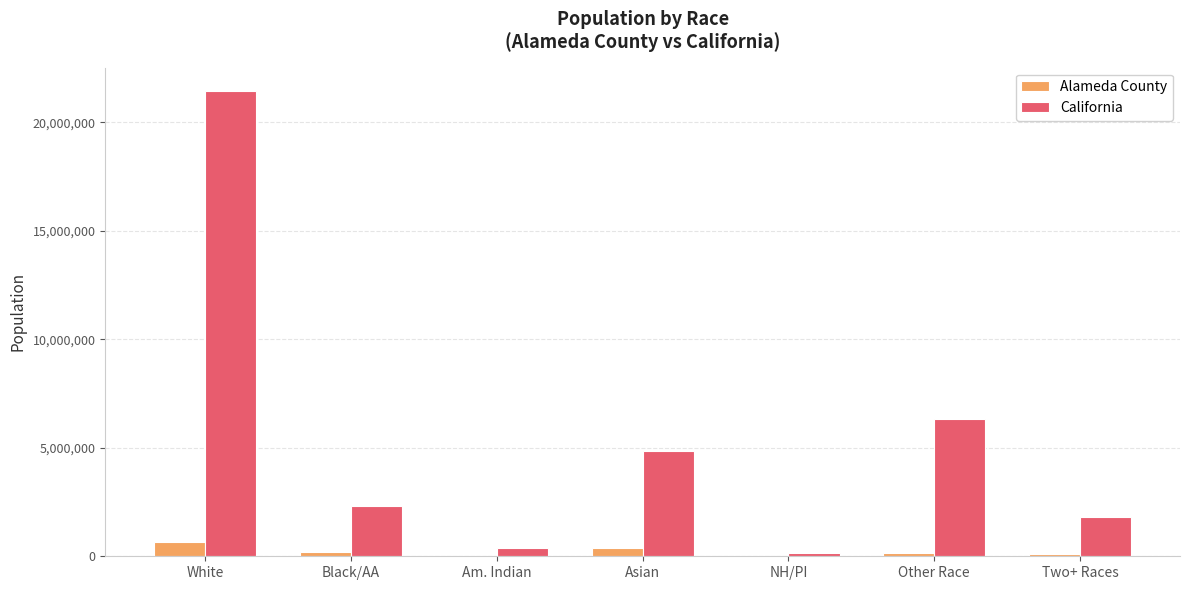

Which series has the largest total across all categories?

California